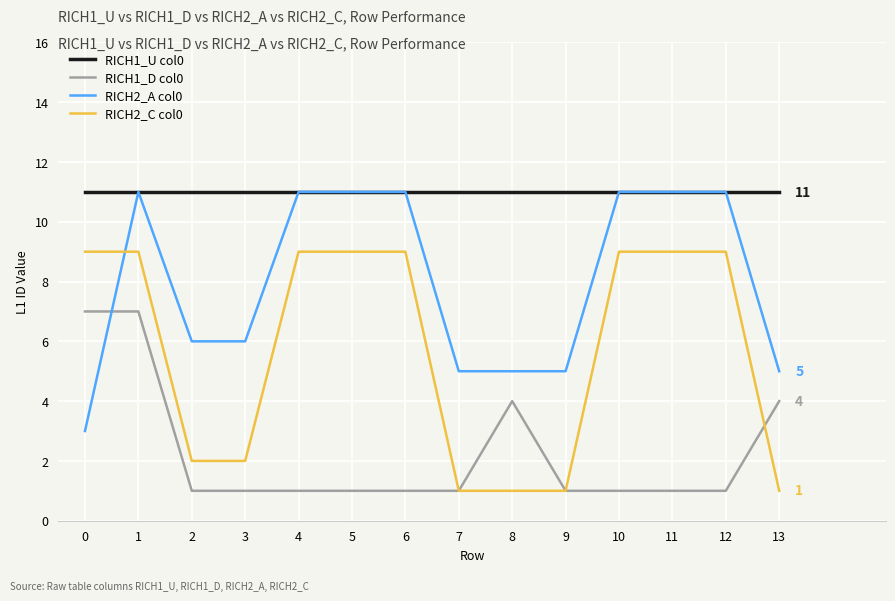

Which series has the largest total across all categories?

RICH1_U col0